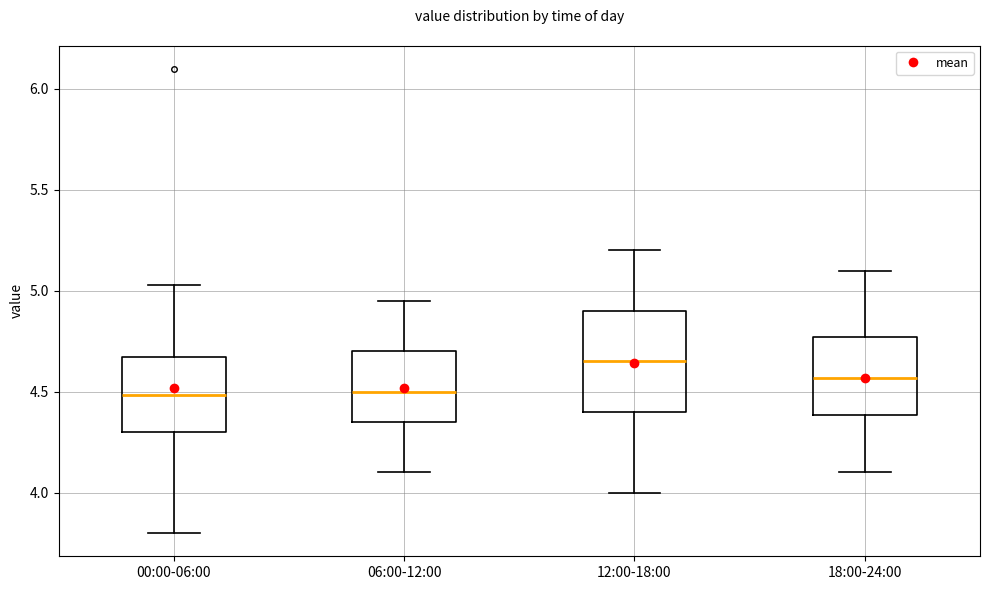

Where is the lower edge of the box for 00:00-06:00 on the y-axis? The values are not printed on the chart, so give them approximately, as read against the axis.

4.30